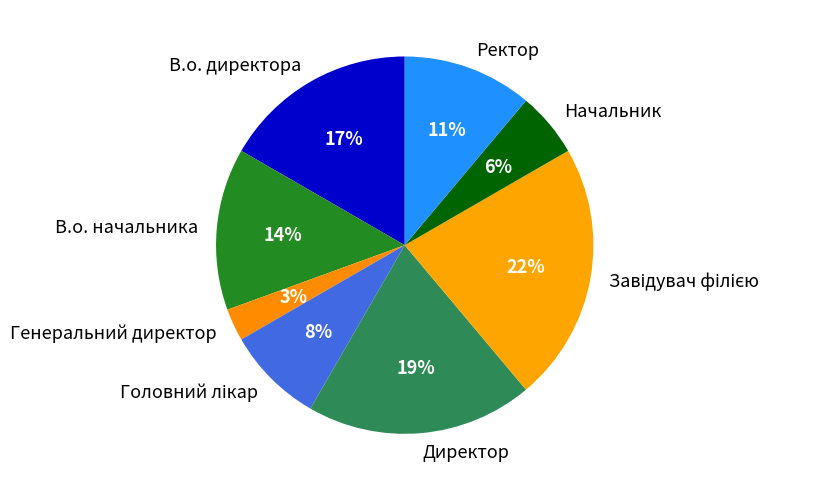

Is there a majority slice in this chart?

No